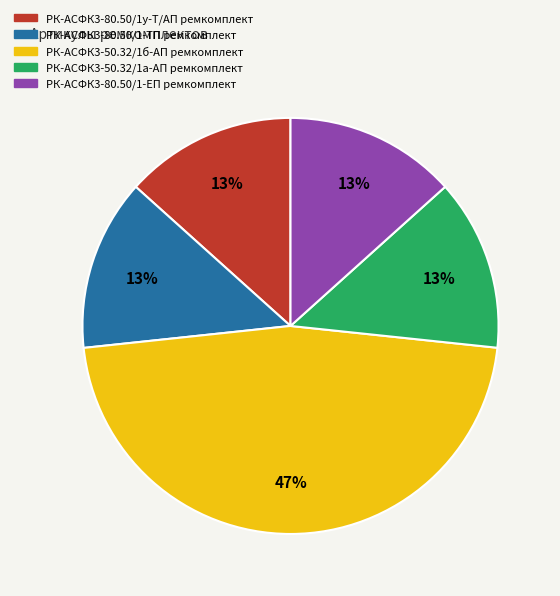

To the nearest percent, what portion does РК-АСФК3-50.32/1б-АП ремкомплект represent?

47%